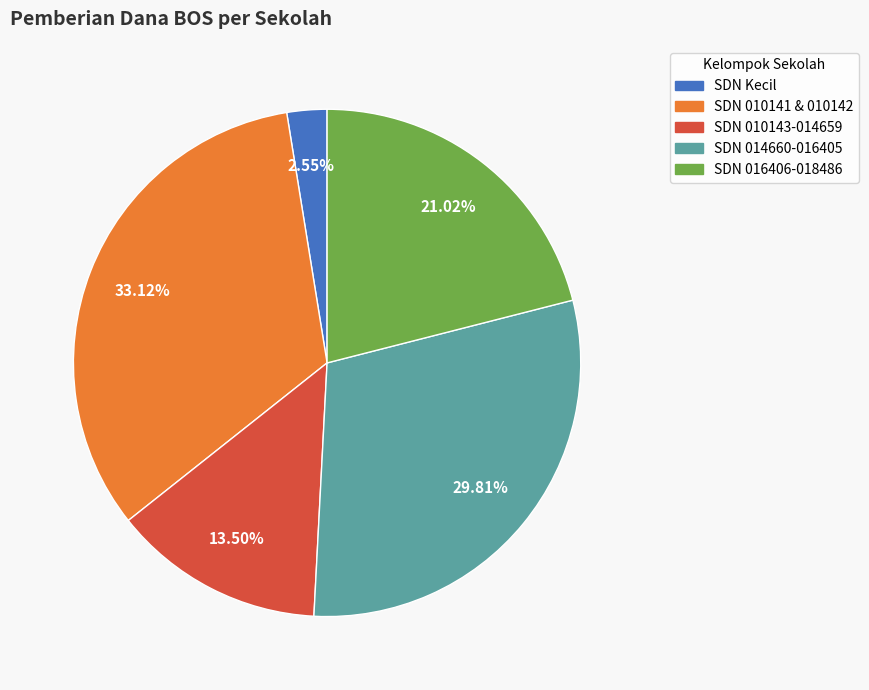

Does any single category account for the majority?

No